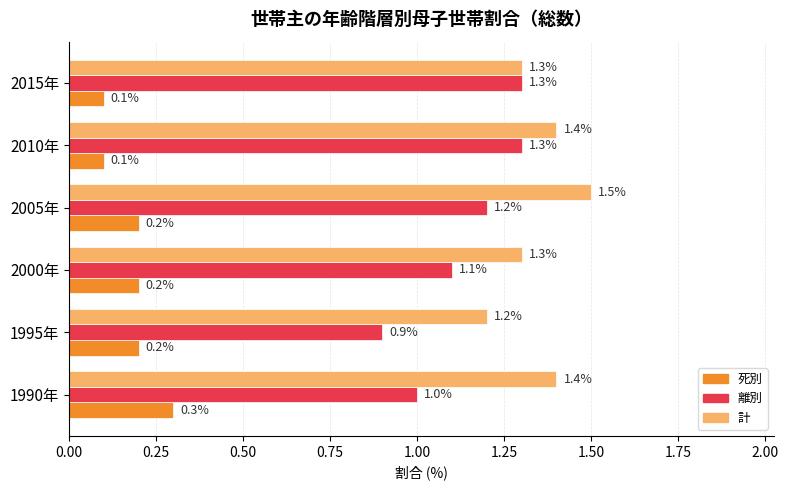

At how many categories does at least one series exceed 0?

6